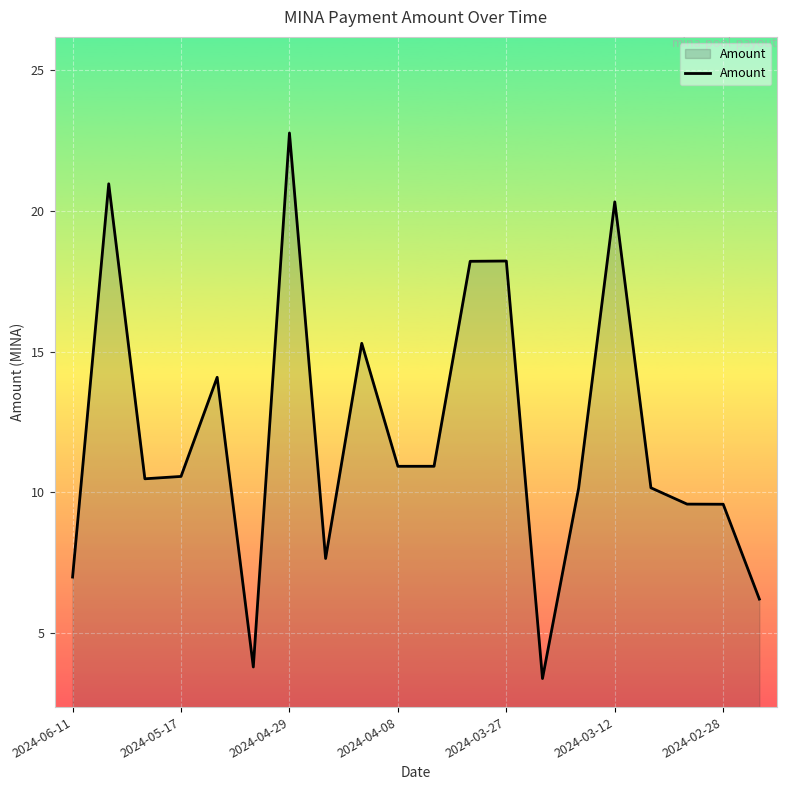

What is the difference between the maximum and minimum values?

19.4